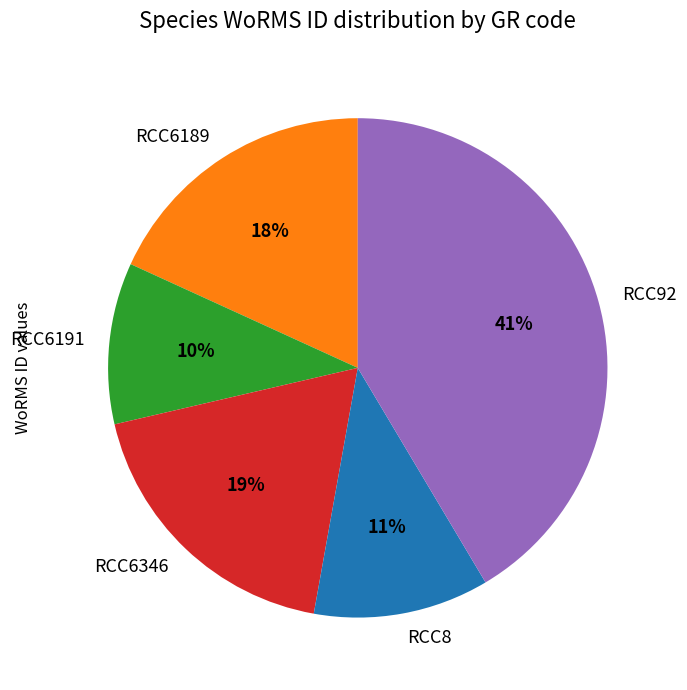

Count the number of slices in the pie.

5